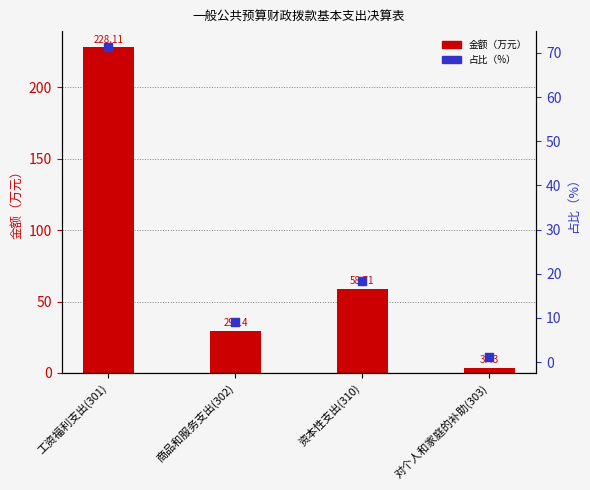

Which series contains the lowest Y value?

占比（%）